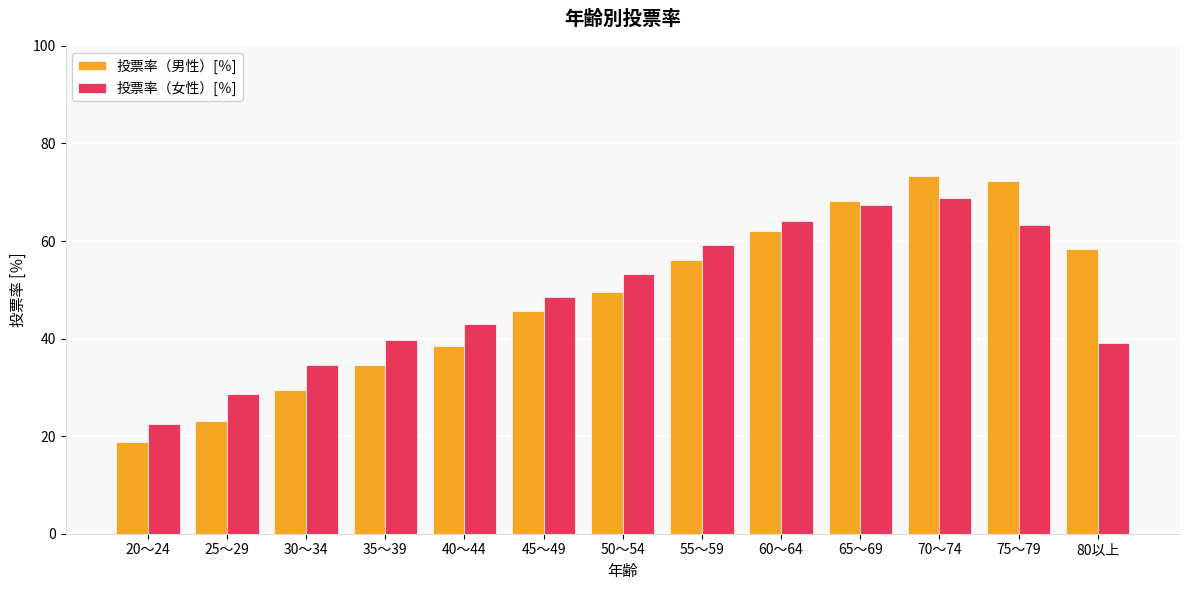

What is the total value across all series at 60～64?

126.2